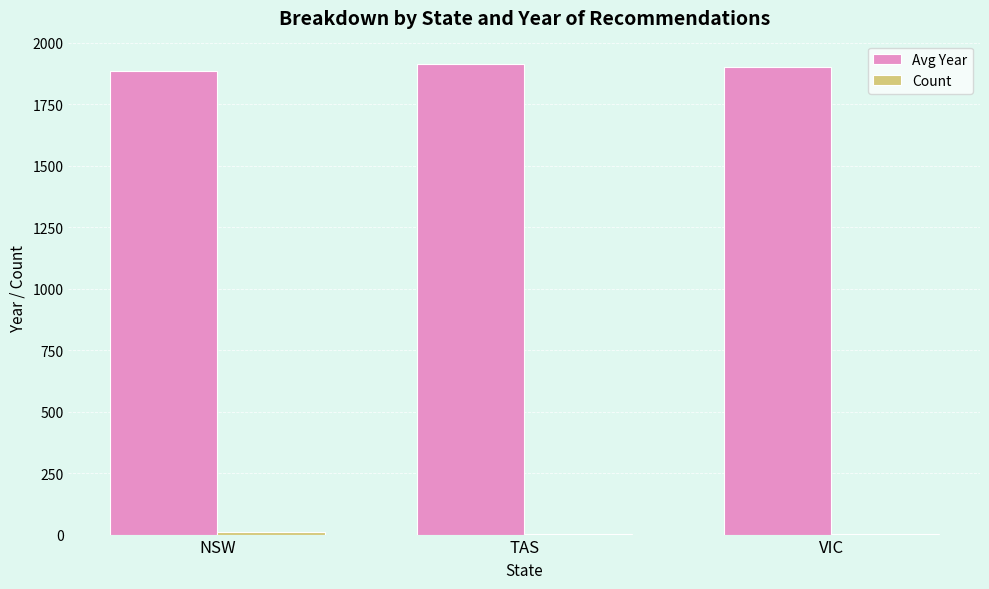

True or false: Avg Year has a value of 1887 at NSW.

True